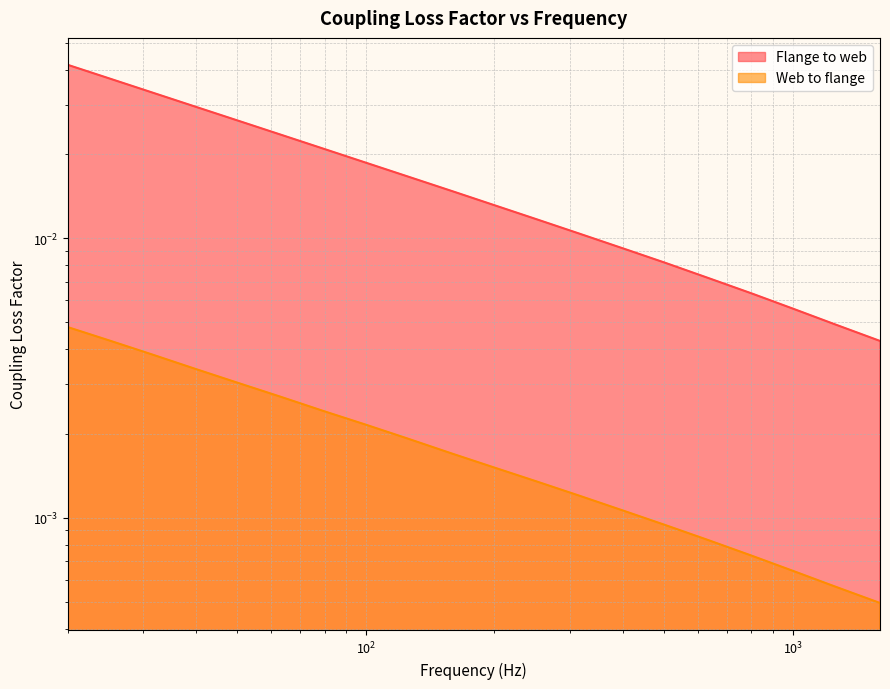

Which series changed the most between 160 and 1600?

Flange to web